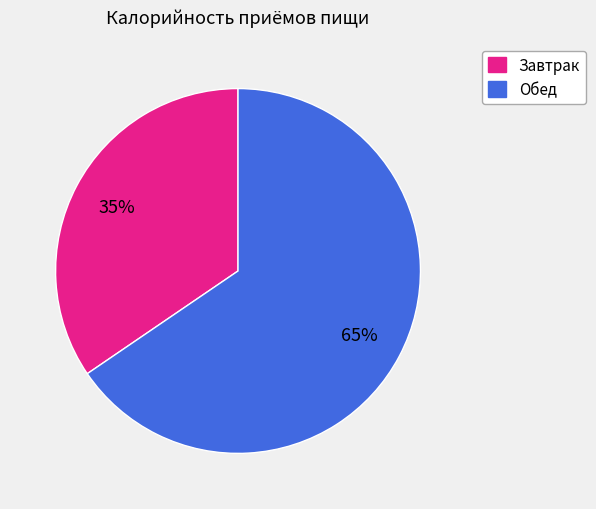

Approximately how many times larger is the value at Завтрак compared to Обед?

0.5